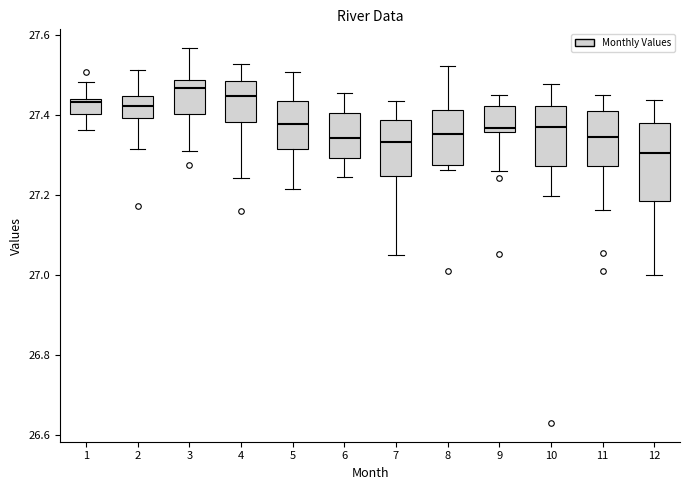

Which box is the tallest, from its lower edge to its upper edge?

12